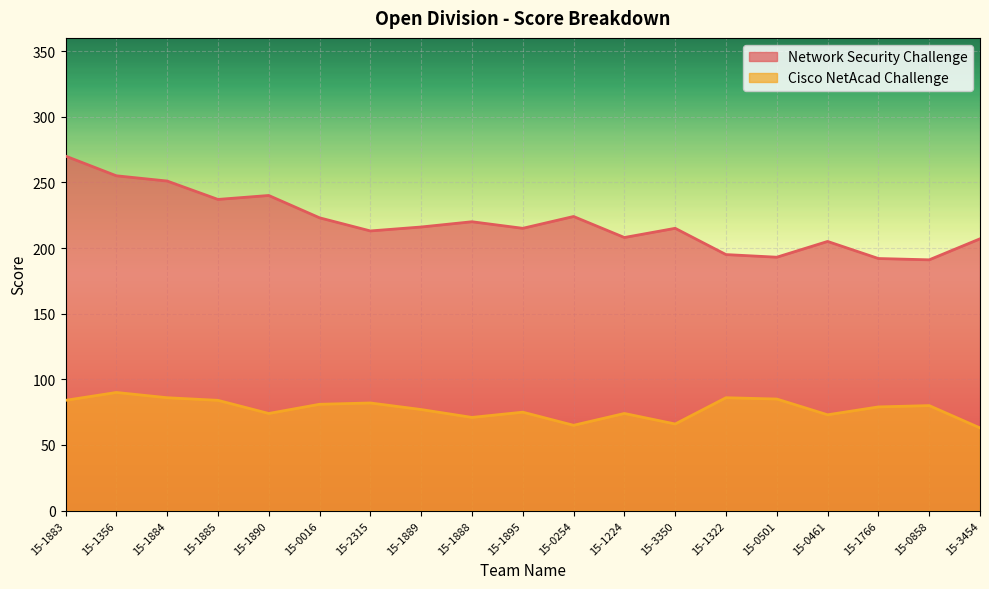

What is the label of the 17th point from the right?

15-1884